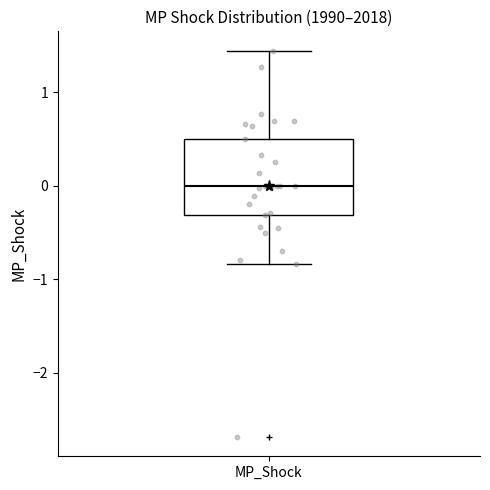

Read this box plot against the y-axis: the position of the median line, the range covered by the box, and the ends of both whiskers. The values are not printed on the chart, so give them approximately, as read against the axis.

median 0.0, box -0.3 to 0.5, whiskers -0.8 to 1.4